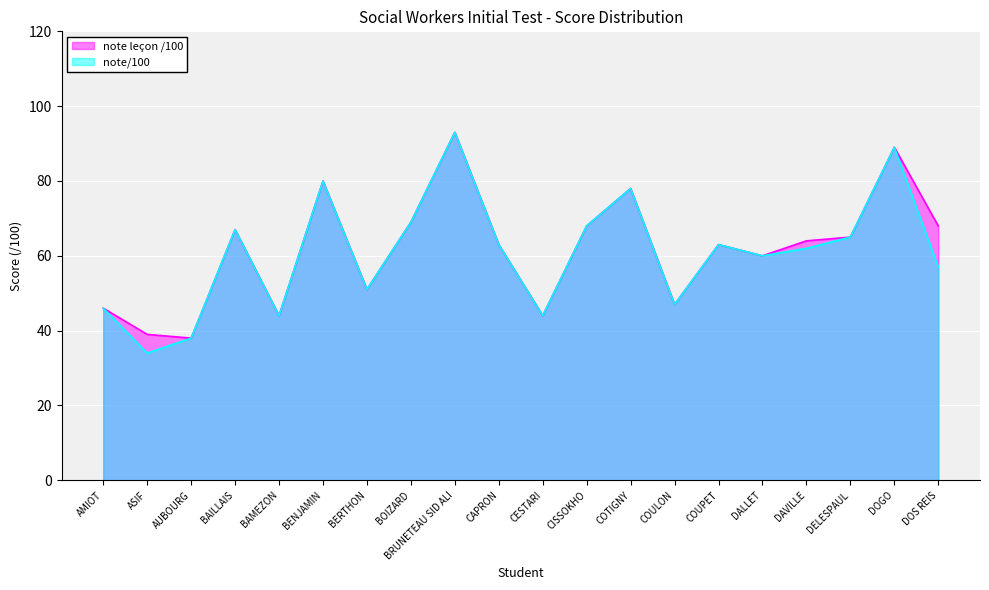

Is the value of note leçon /100 at CESTARI greater than the value of note/100 at DALLET?

No